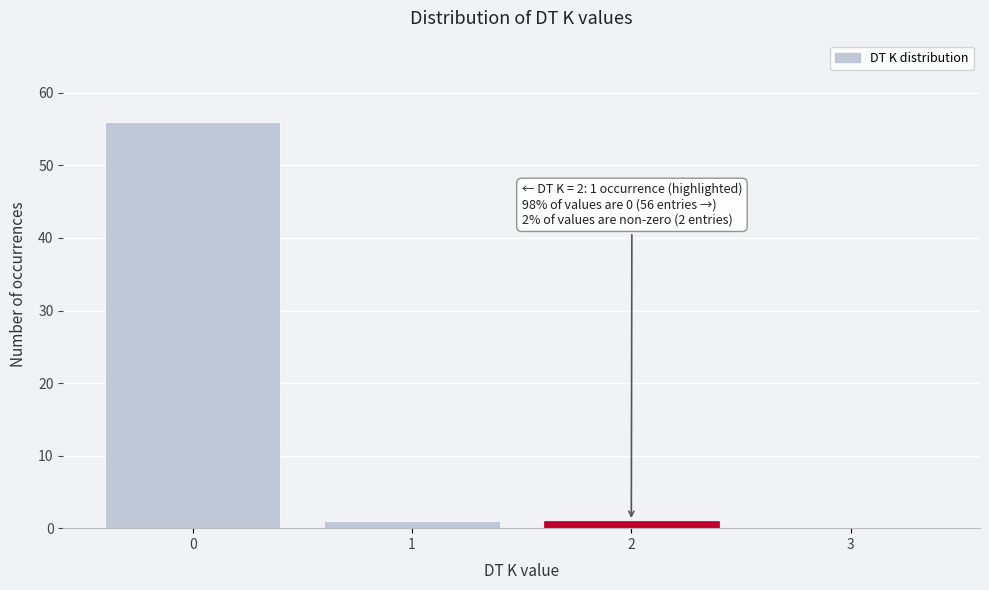

Which range on the x-axis has the tallest bar?

-0.5 to 0.5